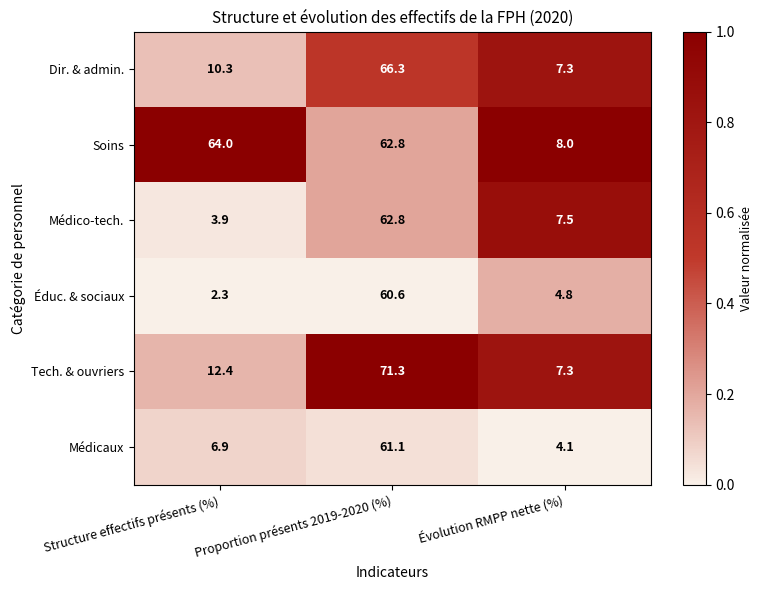

The Tech. & ouvriers series shows 7.3 at Évolution RMPP nette (%). True or false?

True